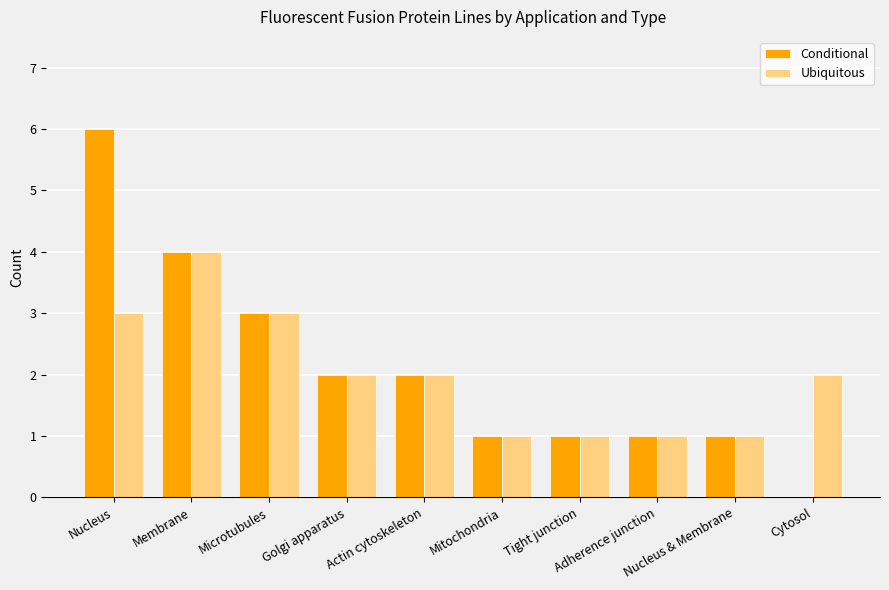

What is the maximum value for Conditional?

6